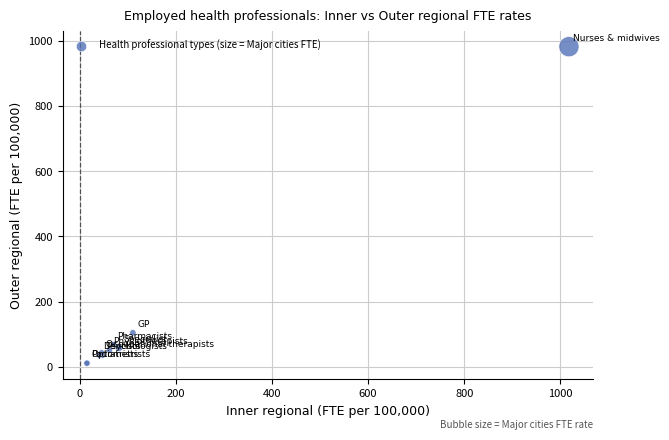

What Y value in the scatter plot is closest to 496?

104.0